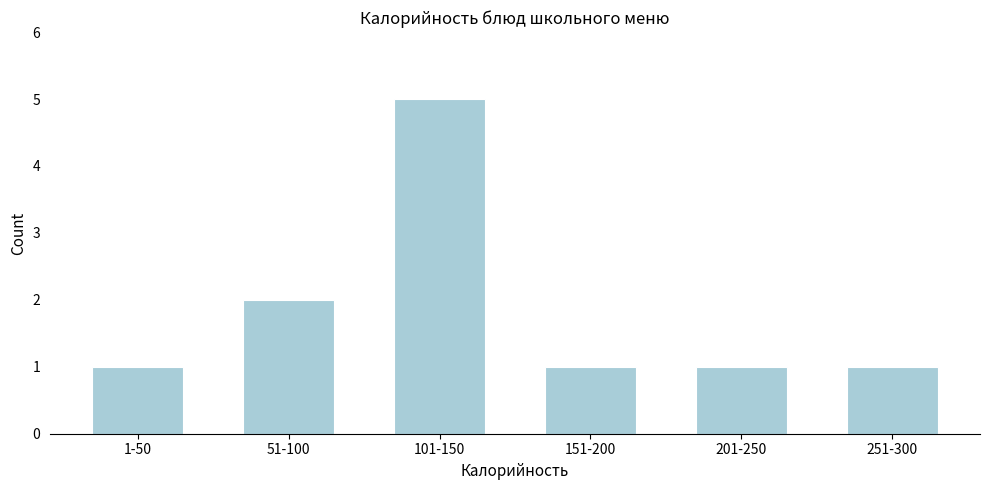

Reading left to right, what are all the values shown in this chart?

1-50=1	51-100=2	101-150=5	151-200=1	201-250=1	251-300=1